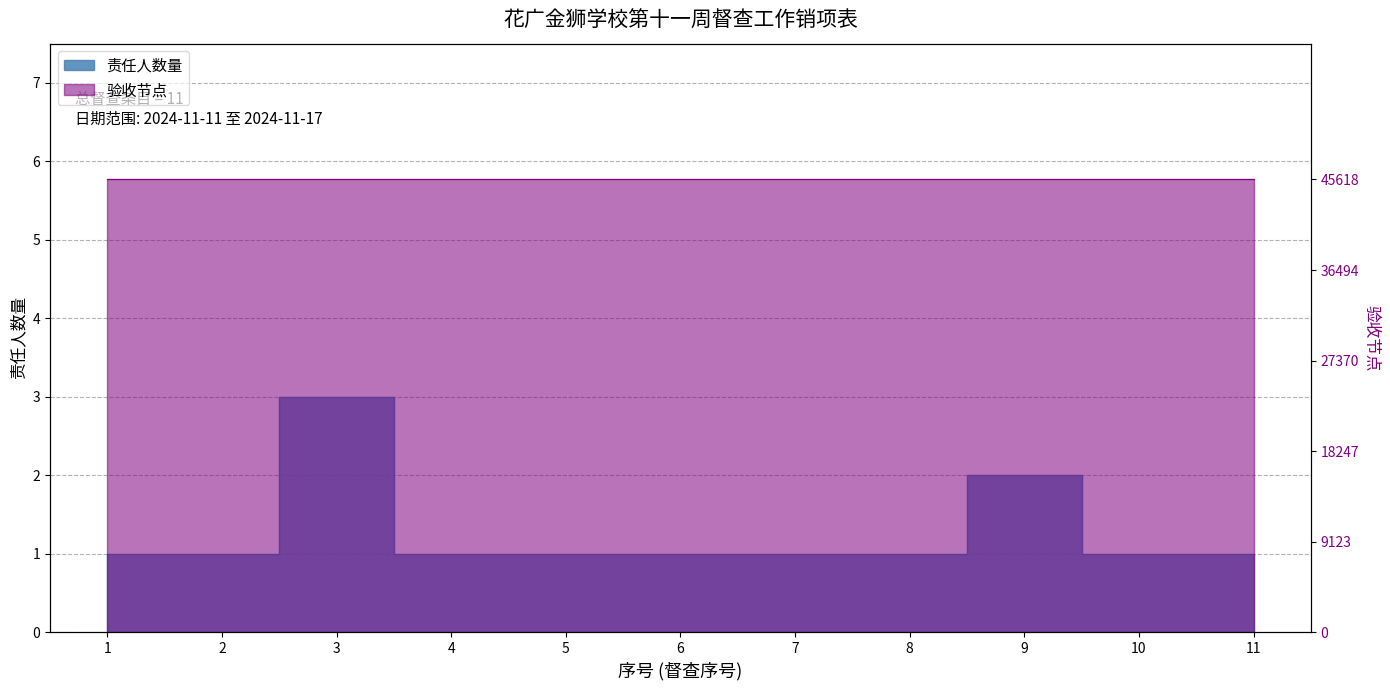

Rank the categories by value from highest to lowest.

3, 9, 1, 2, 4, 5, 6, 7, 8, 10, 11